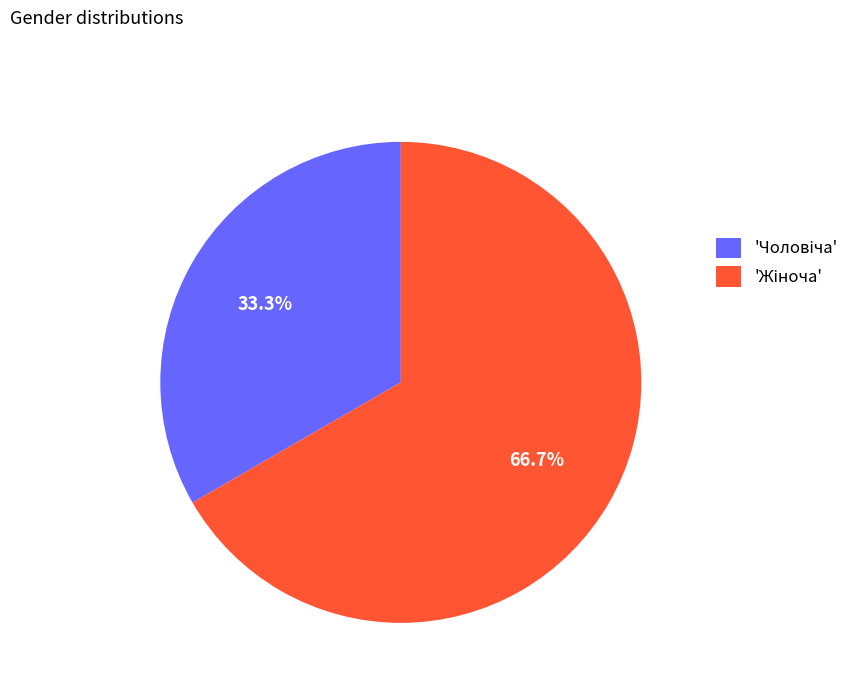

To the nearest percent, what is the average slice percentage?

50%